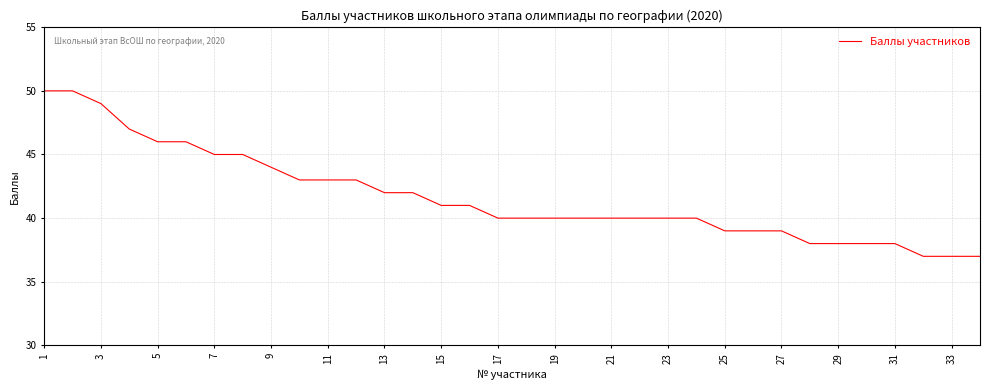

Reading right to left, list all the values displayed in this chart.

37	37	37	38	38	38	38	39	39	39	40	40	40	40	40	40	40	40	41	41	42	42	43	43	43	44	45	45	46	46	47	49	50	50